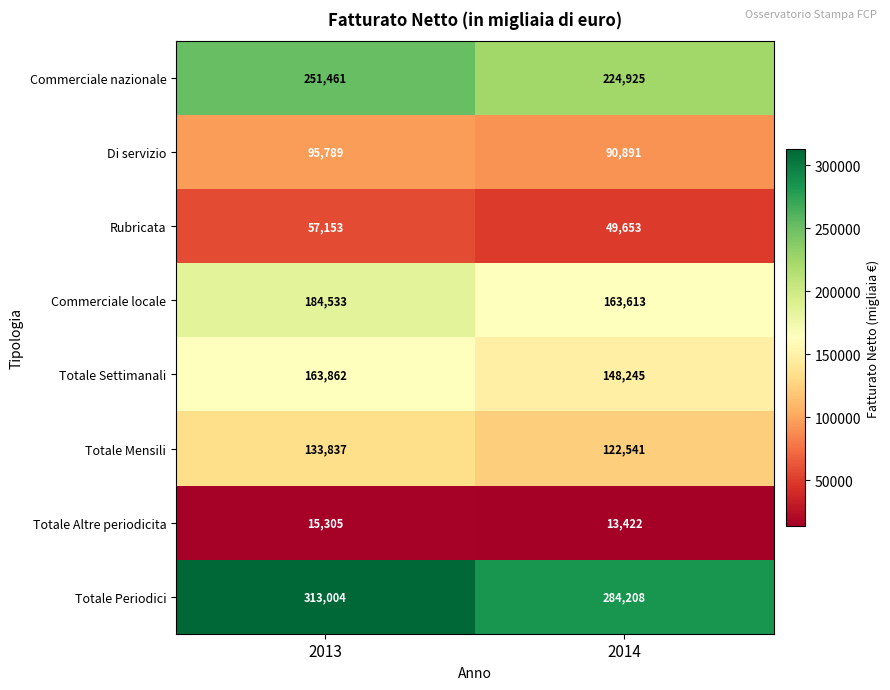

At how many categories does at least one series exceed 102019?

2